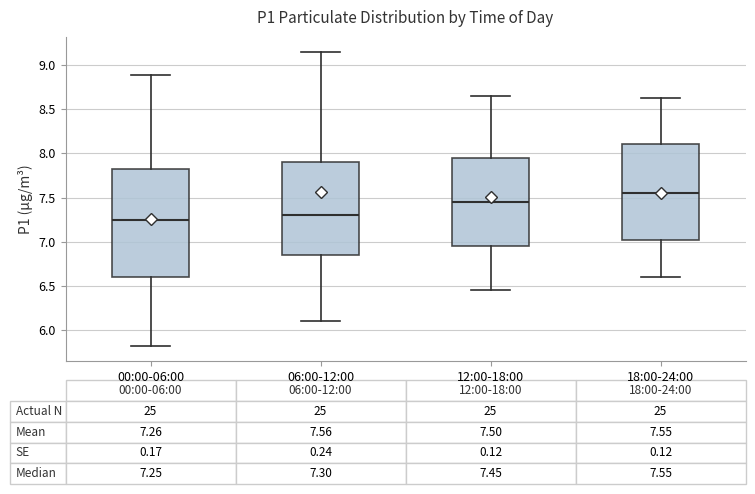

Which box is the tallest, from its lower edge to its upper edge?

00:00-06:00